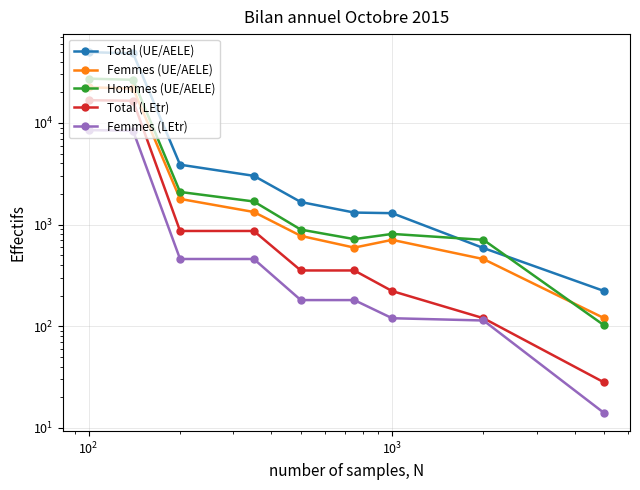

True or false: Total (UE/AELE) and Femmes (UE/AELE) cross at least once.

False